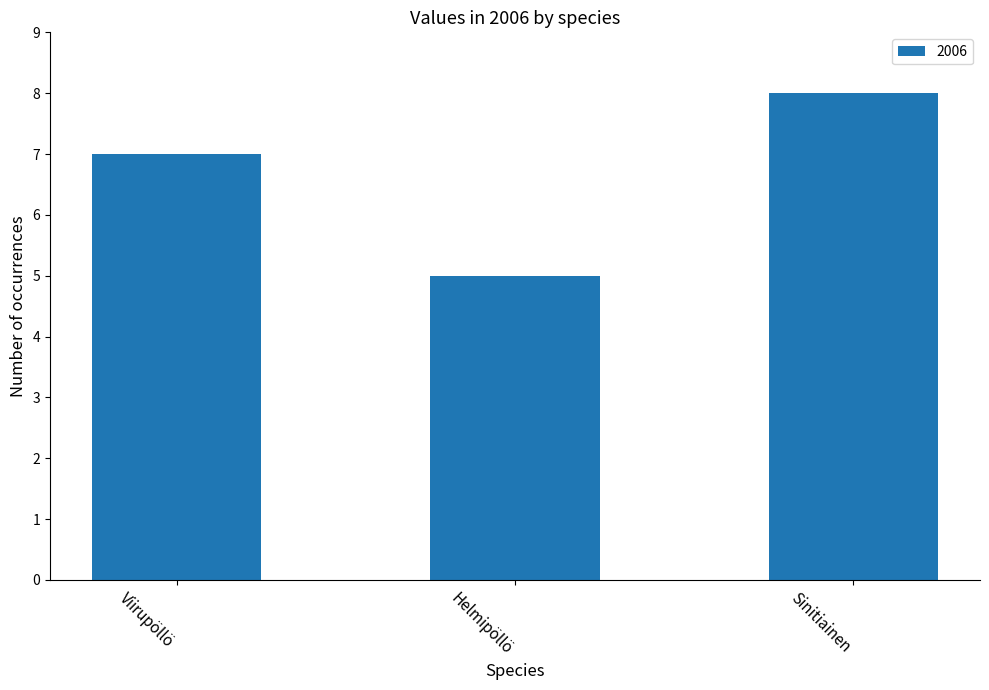

Does the chart contain stacked bars?

No